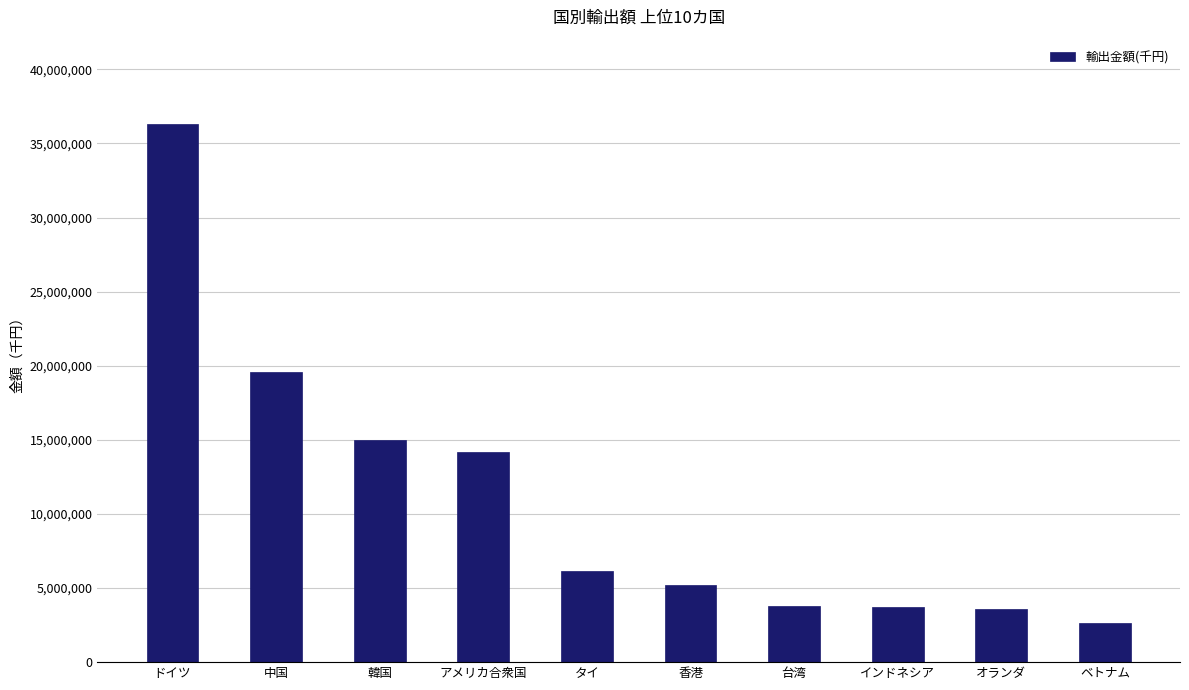

What is the smallest value displayed?

2648280